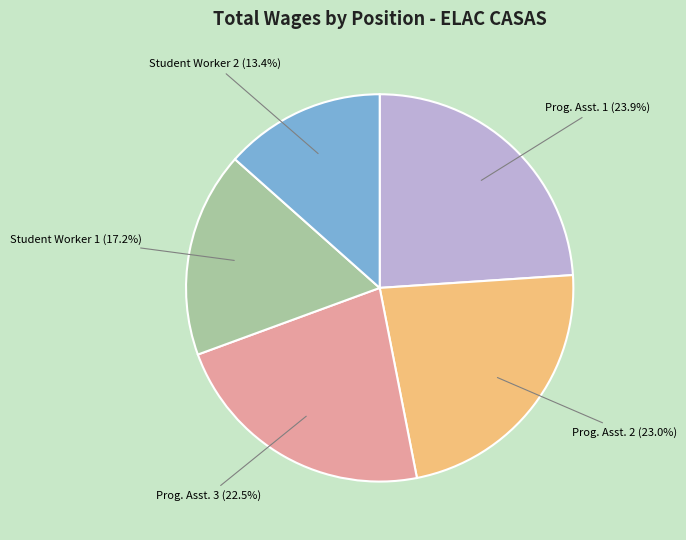

Is there any slice that represents more than half of the pie?

No